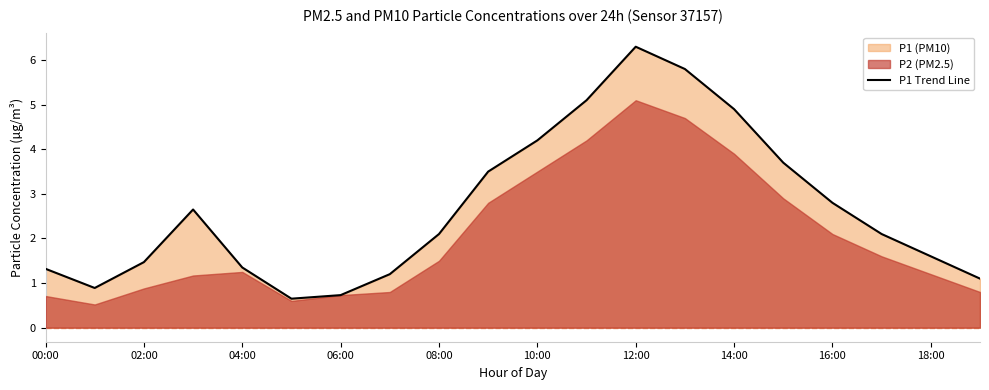

Is it true that P1 Trend Line equals 4.9 at 14:00?

True